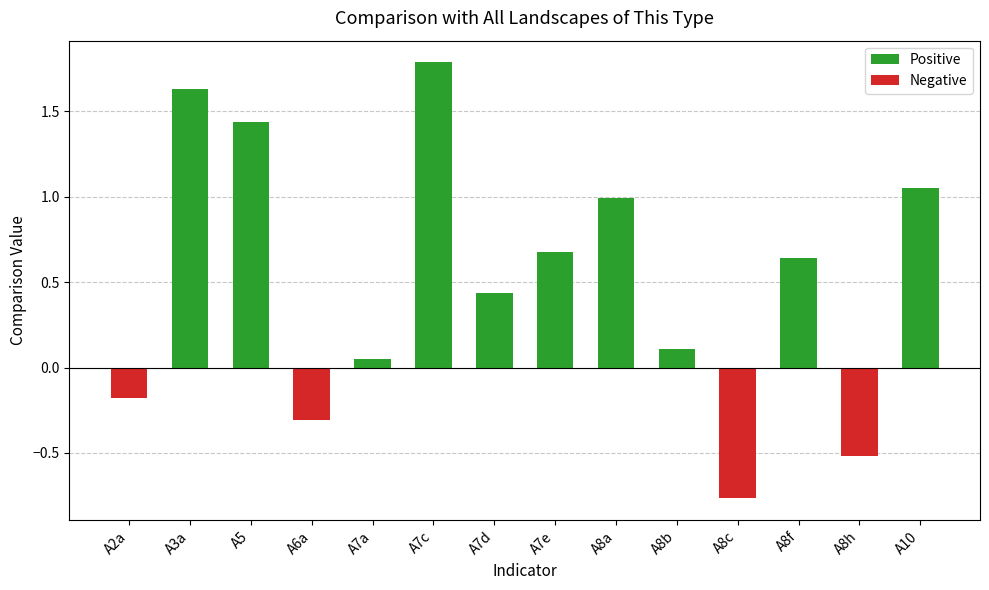

Reading right to left, extract all data points from this chart.

Positive: A10=1.1	A8h=0.0	A8f=0.6	A8c=0.0	A8b=0.1	A8a=1.0	A7e=0.7	A7d=0.4	A7c=1.8	A7a=0.0	A6a=0.0	A5=1.4	A3a=1.6	A2a=0.0
Negative: A10=0.0	A8h=-0.5	A8f=0.0	A8c=-0.8	A8b=0.0	A8a=0.0	A7e=0.0	A7d=0.0	A7c=0.0	A7a=0.0	A6a=-0.3	A5=0.0	A3a=0.0	A2a=-0.2